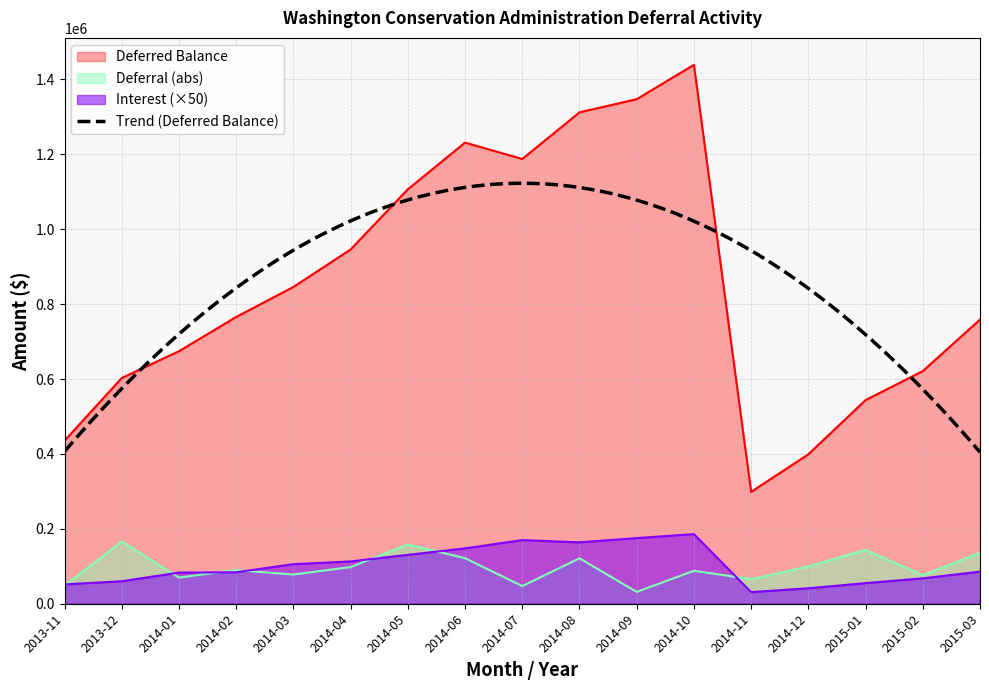

Which series has the widest spread of values?

Deferred Balance